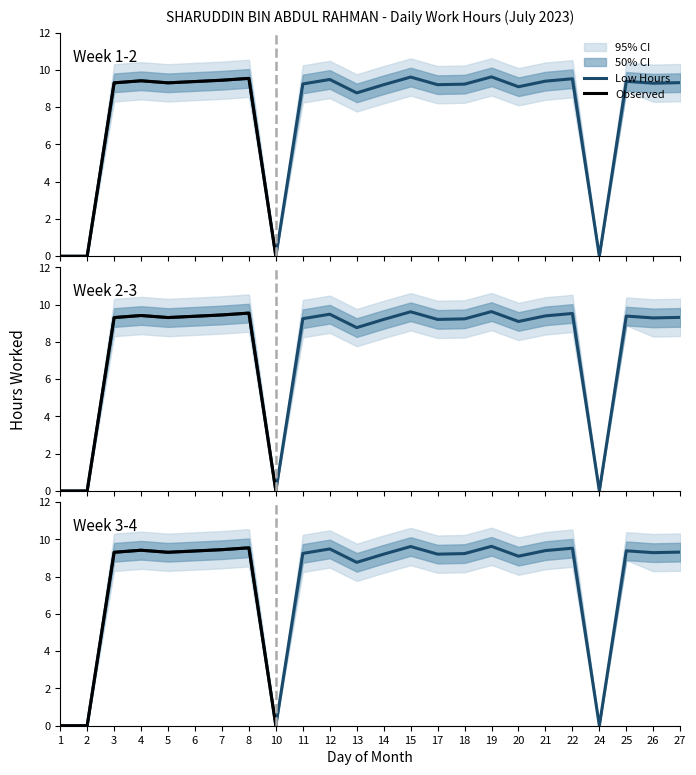

Which series has the largest range (max minus min)?

Low